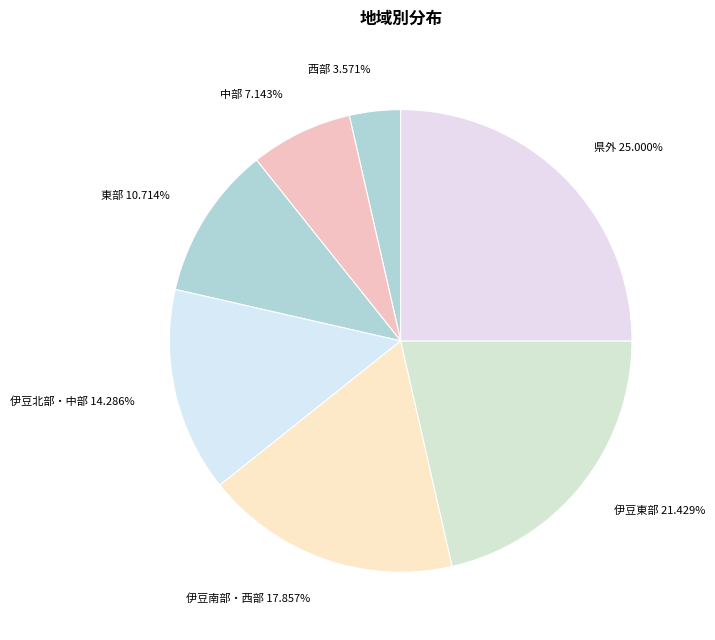

Is it true that 伊豆南部・西部 is 18% of the pie?

True